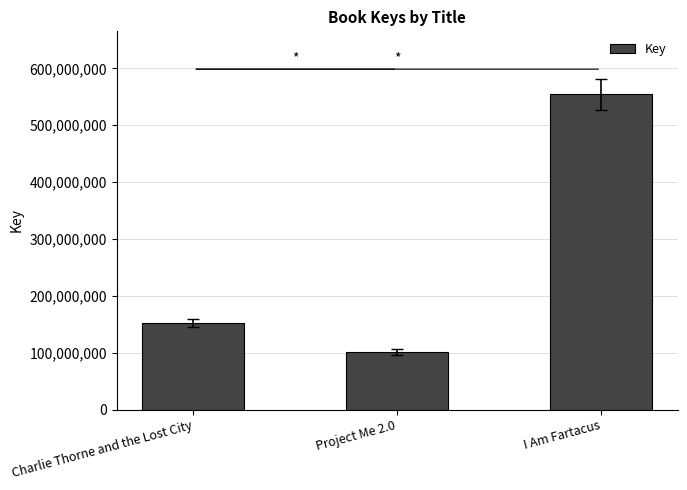

What is the ratio of the value at Project Me 2.0 to the value at Charlie Thorne and the Lost City?

0.7